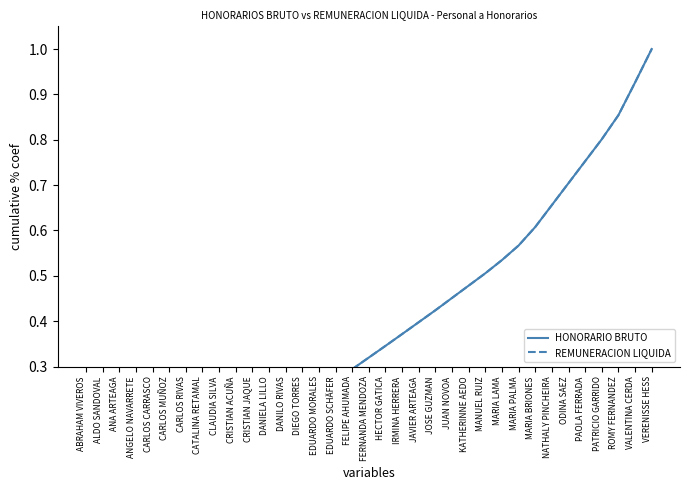

What is the difference between the maximum and second lowest values in the HONORARIO BRUTO series?

1.0